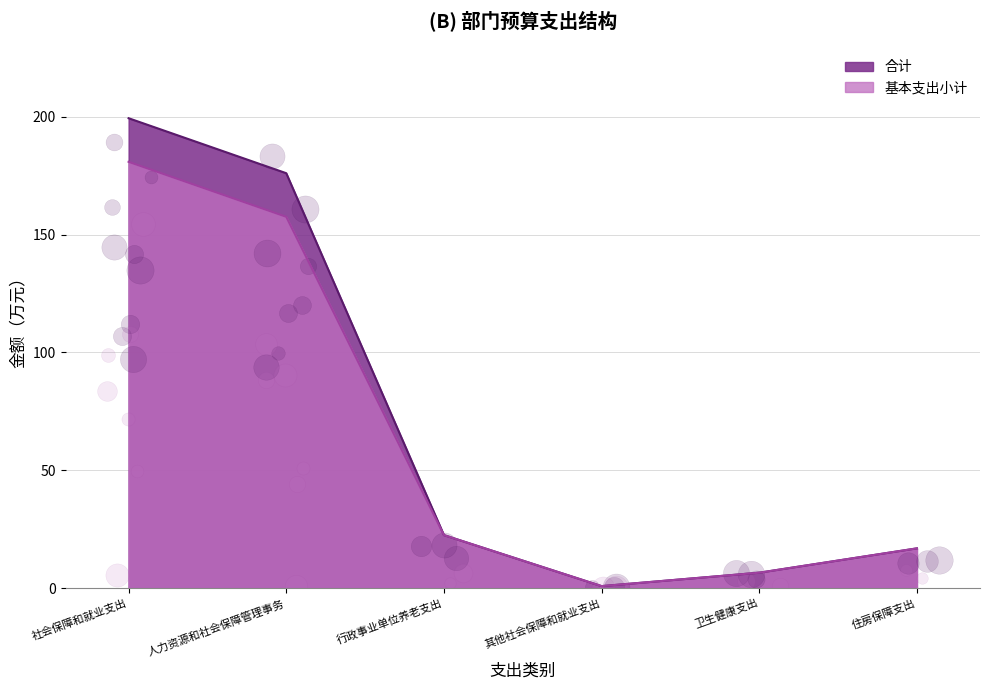

Which series reaches the minimum Y coordinate?

合计